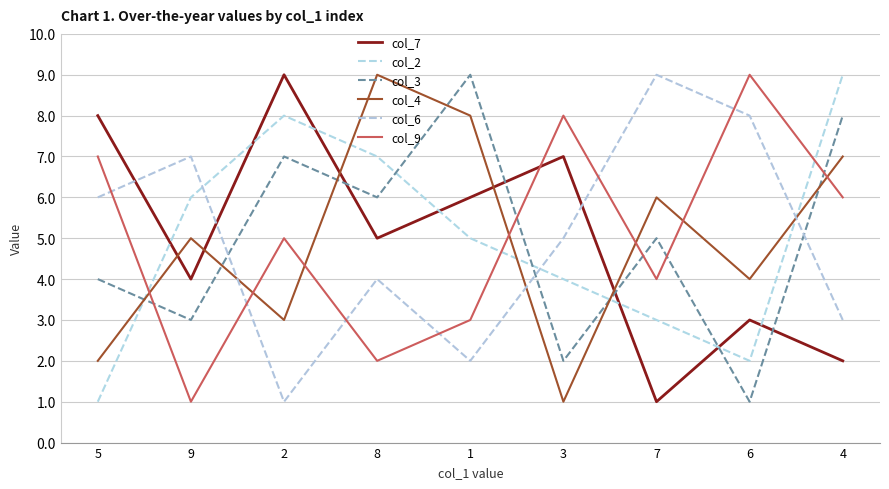

What is the spread (max minus min) of values at 4?

7